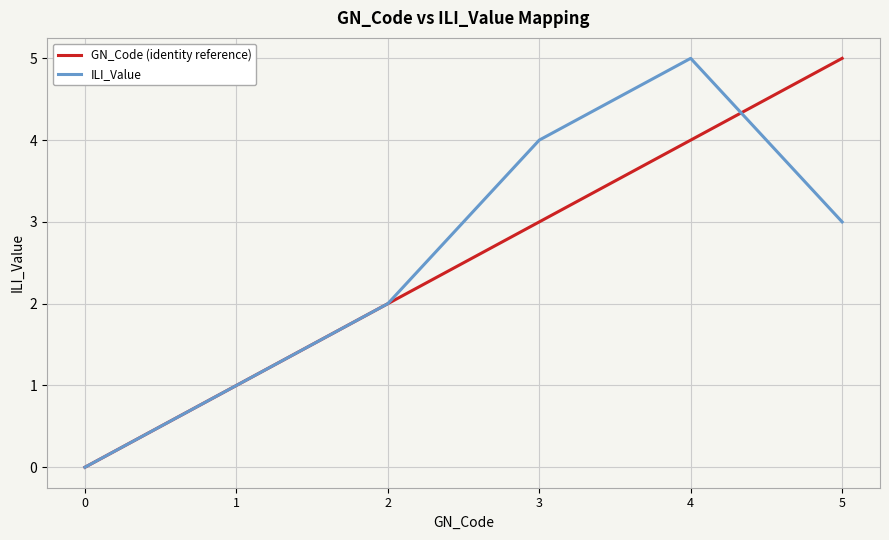

Reading left to right, transcribe all the data shown in this chart.

GN_Code (identity reference): 0	1	2	3	4	5
ILI_Value: 0	1	2	4	5	3